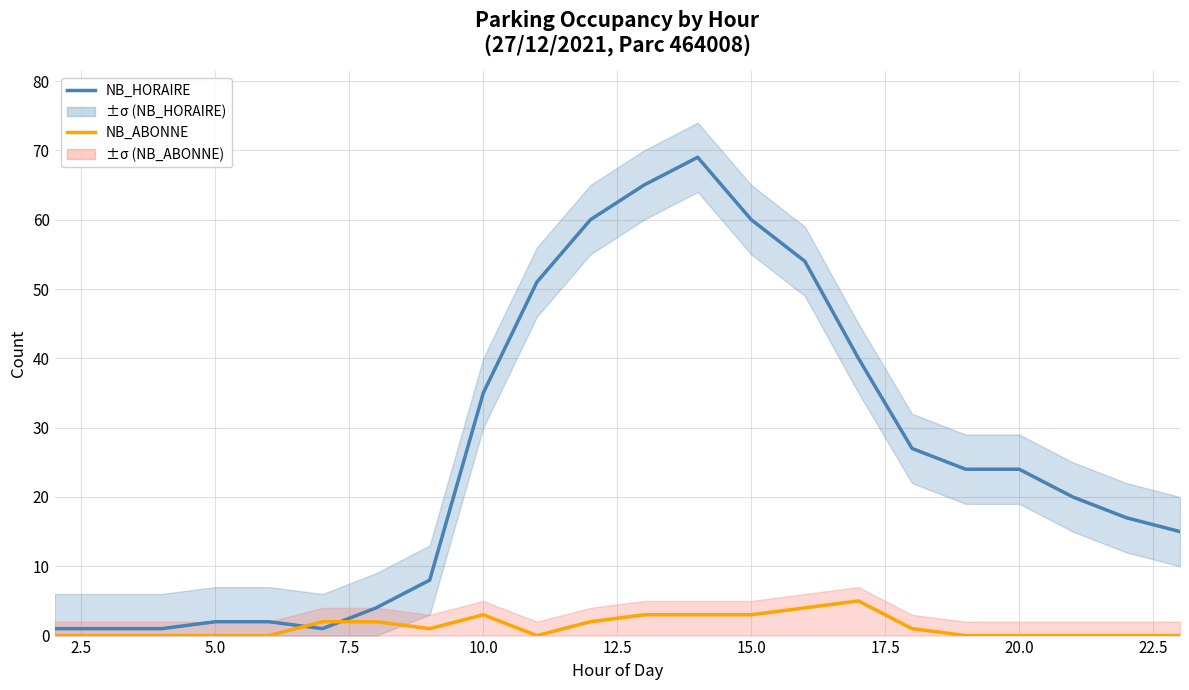

How many lines are shown in the chart?

2